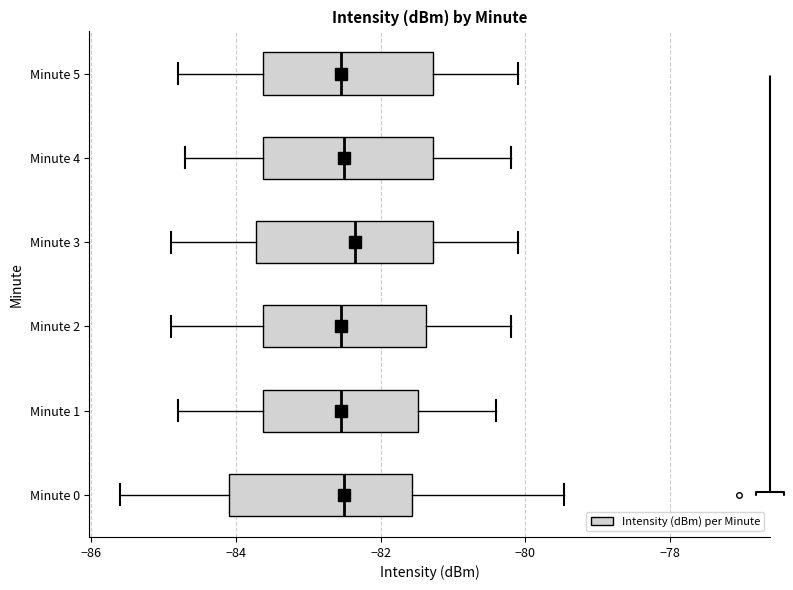

Reading bottom to top, read every box against the x-axis: the position of its median line, the range the box covers, and the ends of its whiskers. The values are not printed on the chart, so give them approximately, as read against the axis.

Minute 0: median -82.6, box -84.0 to -81.6, whiskers -85.6 to -79.4
Minute 1: median -82.6, box -83.6 to -81.4, whiskers -84.8 to -80.4
Minute 2: median -82.6, box -83.6 to -81.4, whiskers -84.8 to -80.2
Minute 3: median -82.4, box -83.8 to -81.2, whiskers -84.8 to -80.0
Minute 4: median -82.4, box -83.6 to -81.2, whiskers -84.6 to -80.2
Minute 5: median -82.6, box -83.6 to -81.2, whiskers -84.8 to -80.0